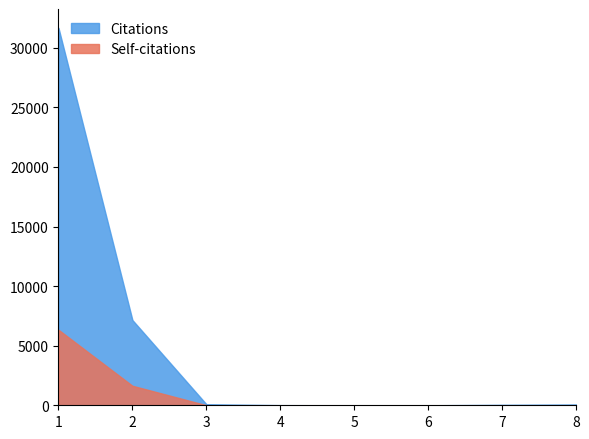

At which category does Self-citations reach its first local peak?

4